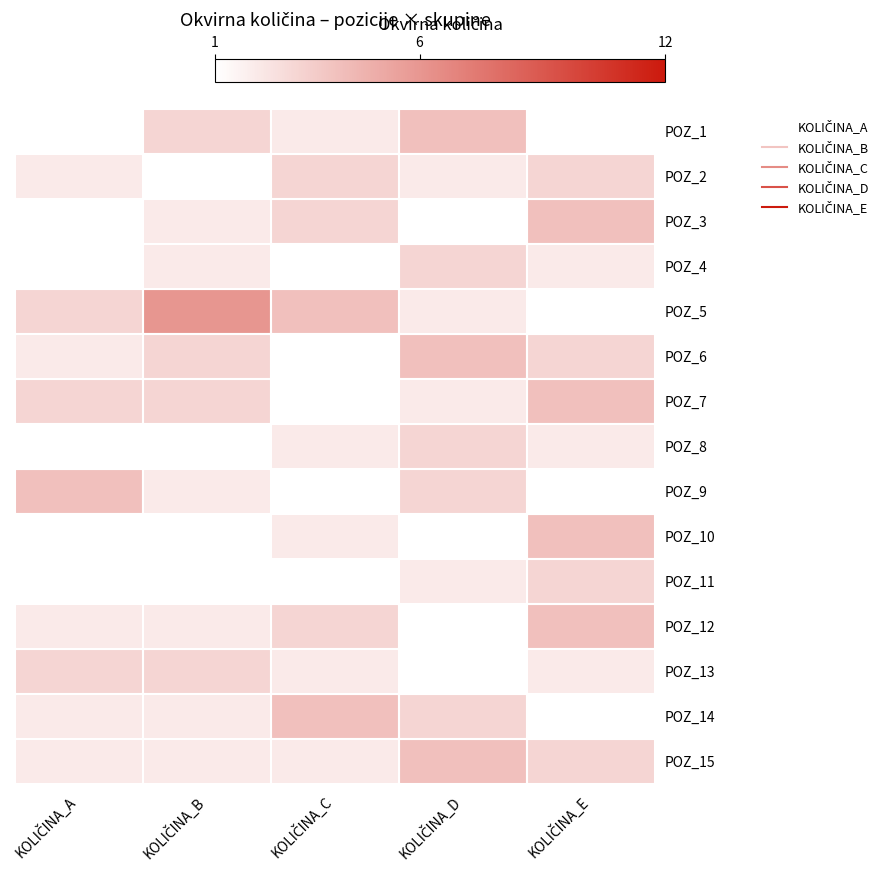

Rank the series at KOLIČINA_E from highest to lowest value.

POZ_3, POZ_7, POZ_10, POZ_12, POZ_2, POZ_6, POZ_11, POZ_15, POZ_4, POZ_8, POZ_13, POZ_1, POZ_5, POZ_9, POZ_14